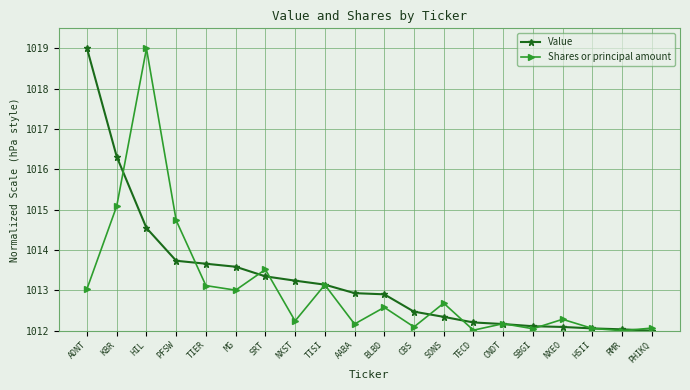

What is the smallest value displayed?

1012.0